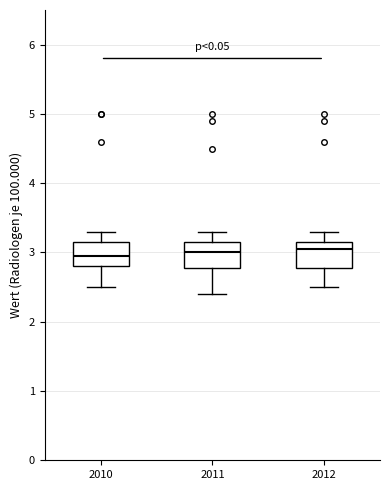

Reading left to right, read every box against the y-axis: the position of its median line, the range the box covers, and the ends of its whiskers. The values are not printed on the chart, so give them approximately, as read against the axis.

2010: median 3.0, box 2.8 to 3.2, whiskers 2.5 to 3.3
2011: median 3.0, box 2.8 to 3.2, whiskers 2.4 to 3.3
2012: median 3.1, box 2.8 to 3.2, whiskers 2.5 to 3.3